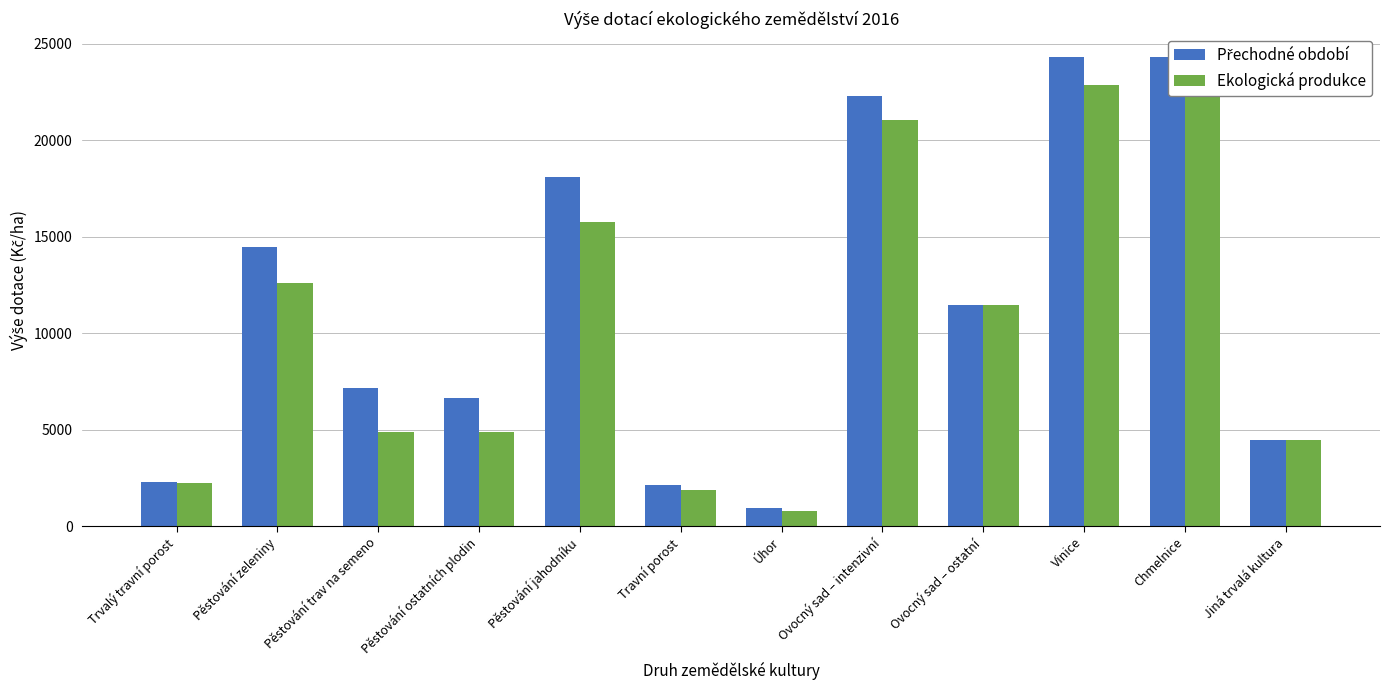

At which category does the chart reach its minimum across all series?

Úhor